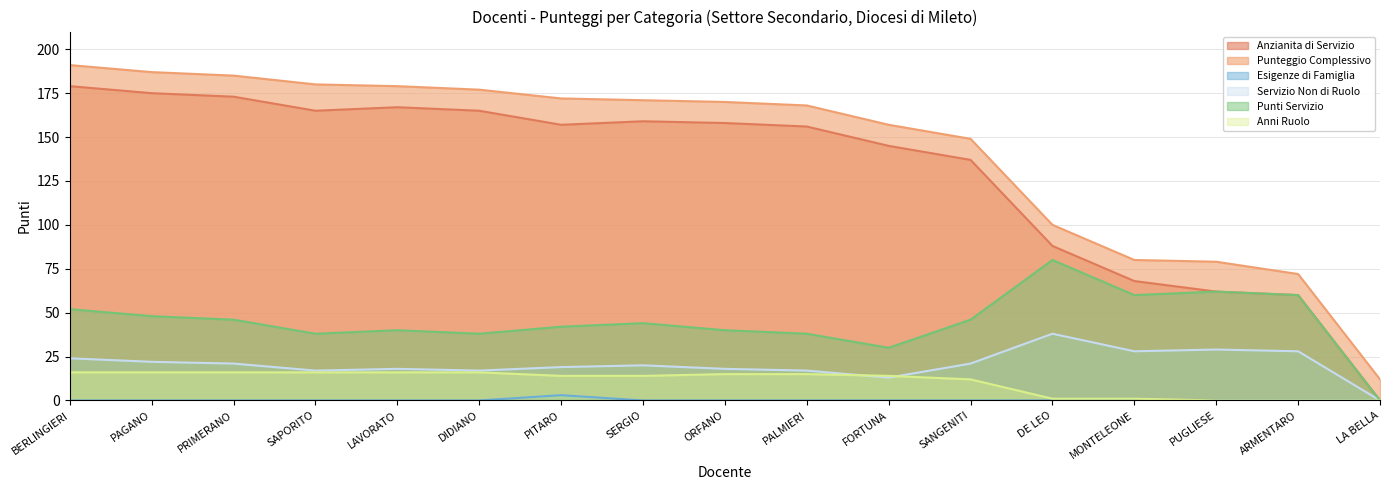

Rank the categories by Anni Ruolo value from highest to lowest.

BERLINGIERI, PAGANO, PRIMERANO, SAPORITO, LAVORATO, DIDIANO, ORFANO, PALMIERI, PITARO, SERGIO, FORTUNA, SANGENITI, DE LEO, MONTELEONE, PUGLIESE, ARMENTARO, LA BELLA